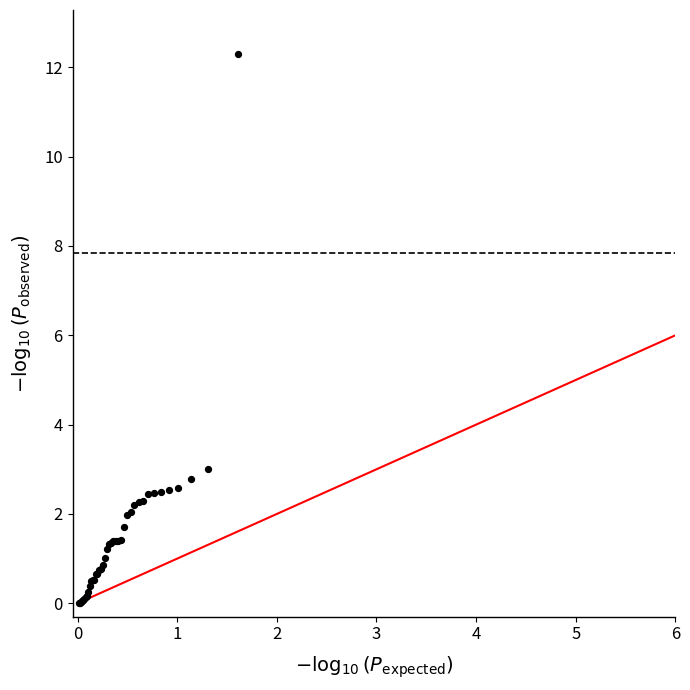

What Y value in the scatter plot is closest to 6?

3.0